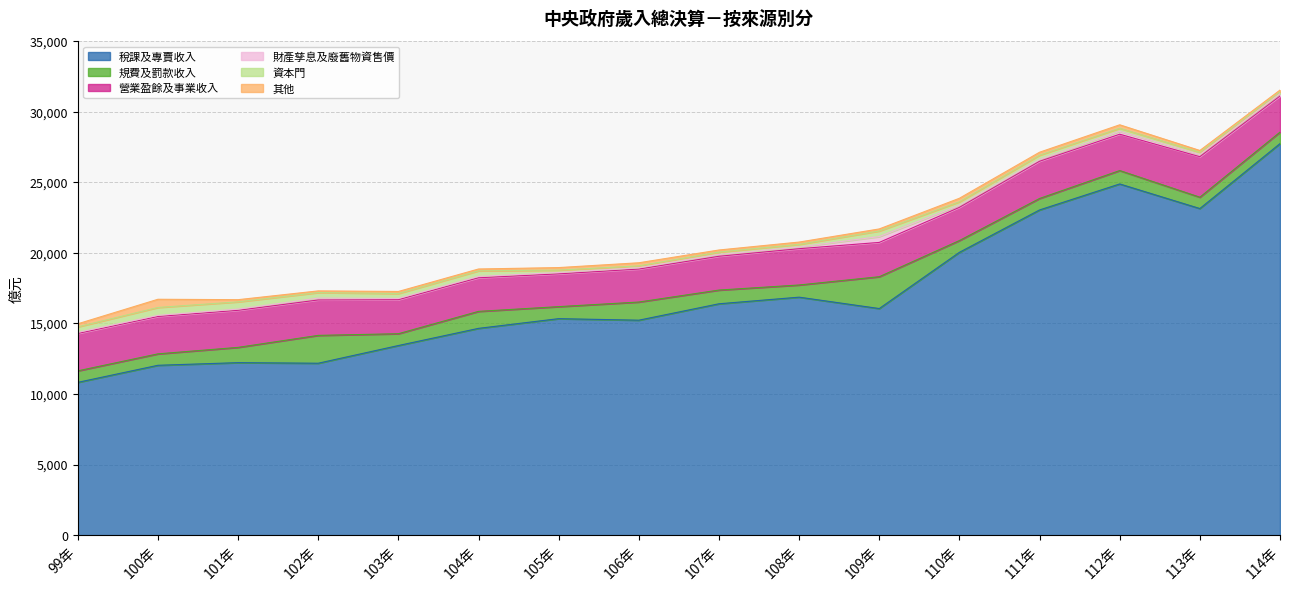

What is the difference between the maximum and second lowest values in the 營業盈餘及事業收入 series?

537